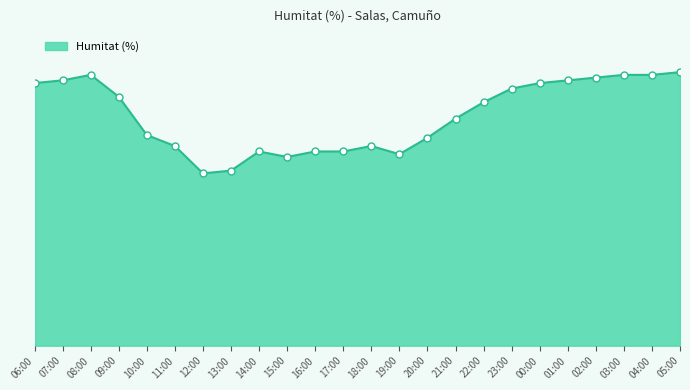

Is this an area chart (filled region under the line)?

Yes